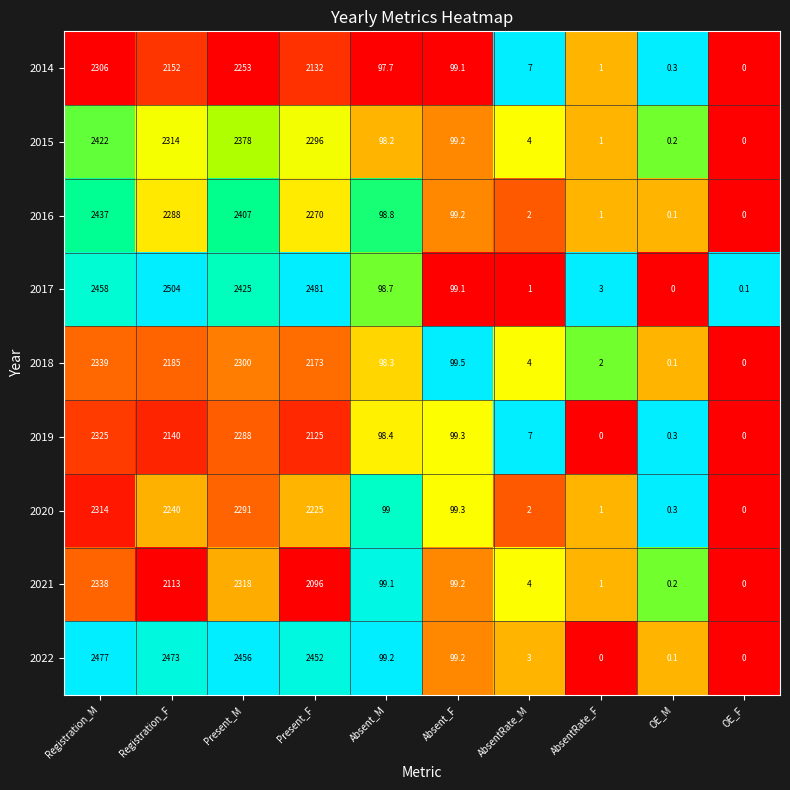

Is it true that 2019 equals 3206.5 at Present_F?

False